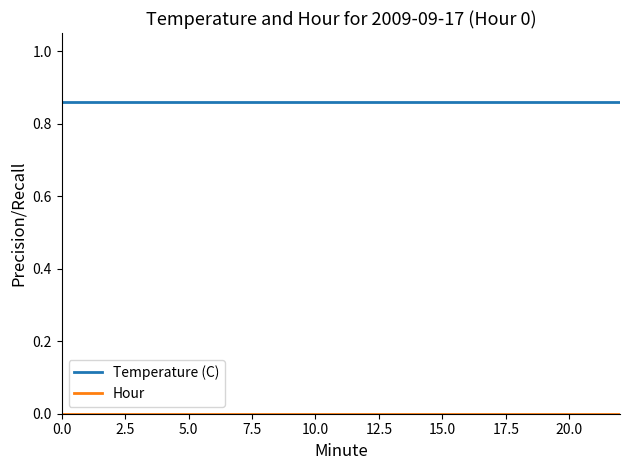

Which series has the largest total across all categories?

Temperature (C)